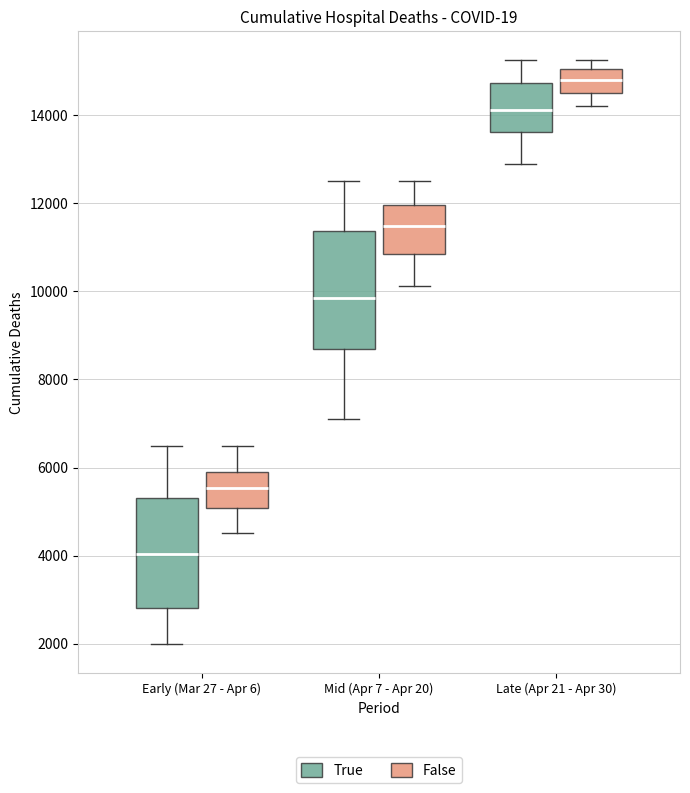

Reading left to right, read every box against the y-axis: the position of its median line, the range the box covers, and the ends of its whiskers. The values are not printed on the chart, so give them approximately, as read against the axis.

Early (Mar 27 - Apr 6) (True): median 4000, box 2800 to 5400, whiskers 2000 to 6400
Early (Mar 27 - Apr 6) (False): median 5600, box 5000 to 5800, whiskers 4600 to 6400
Mid (Apr 7 - Apr 20) (True): median 9800, box 8600 to 11400, whiskers 7000 to 12600
Mid (Apr 7 - Apr 20) (False): median 11400, box 10800 to 12000, whiskers 10200 to 12600
Late (Apr 21 - Apr 30) (True): median 14200, box 13600 to 14800, whiskers 13000 to 15200
Late (Apr 21 - Apr 30) (False): median 14800, box 14400 to 15000, whiskers 14200 to 15200